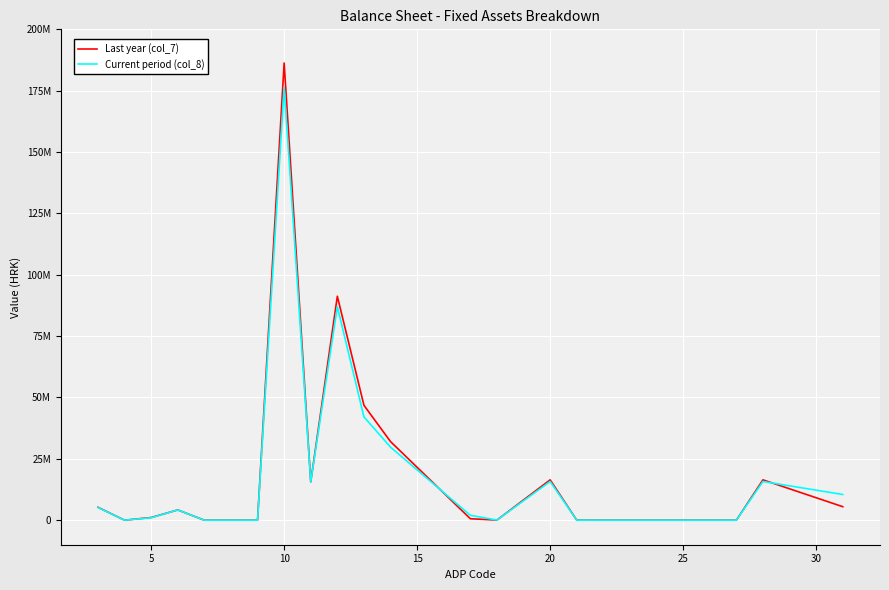

True or false: Current period (col_8) has more than 0 points higher than both neighbors.

True